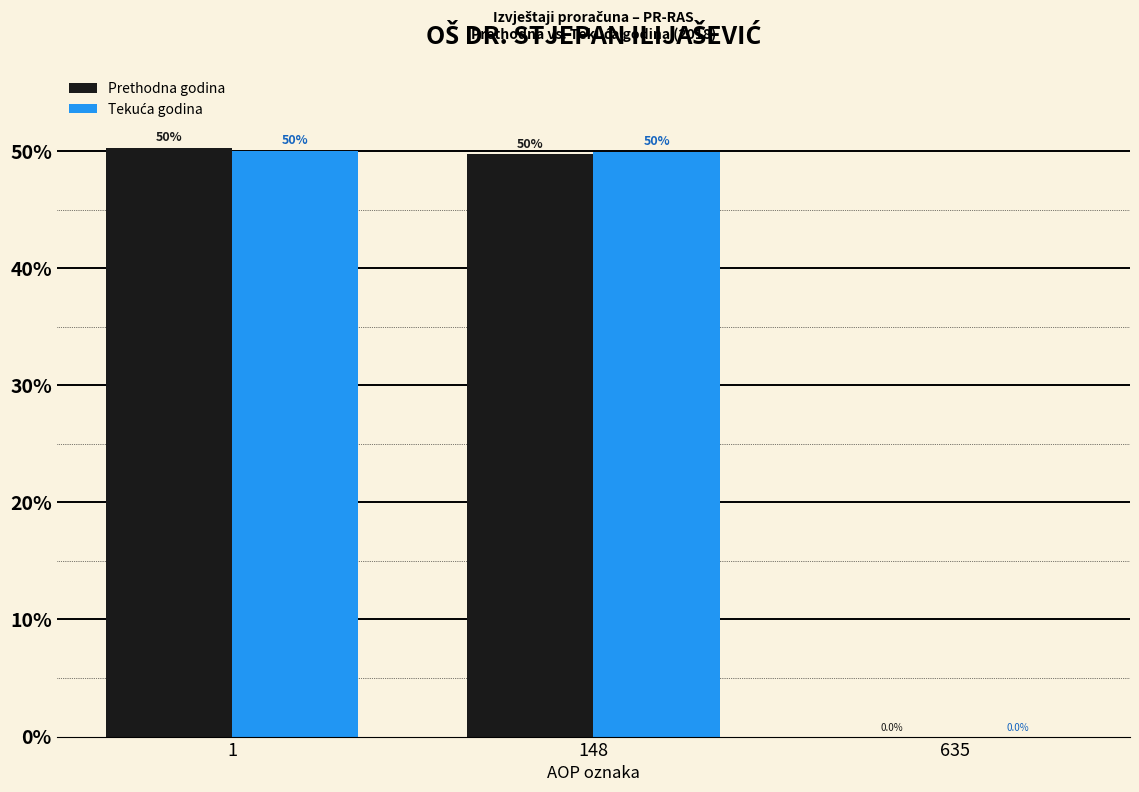

The Prethodna godina series shows 89.0 at 148. True or false?

False